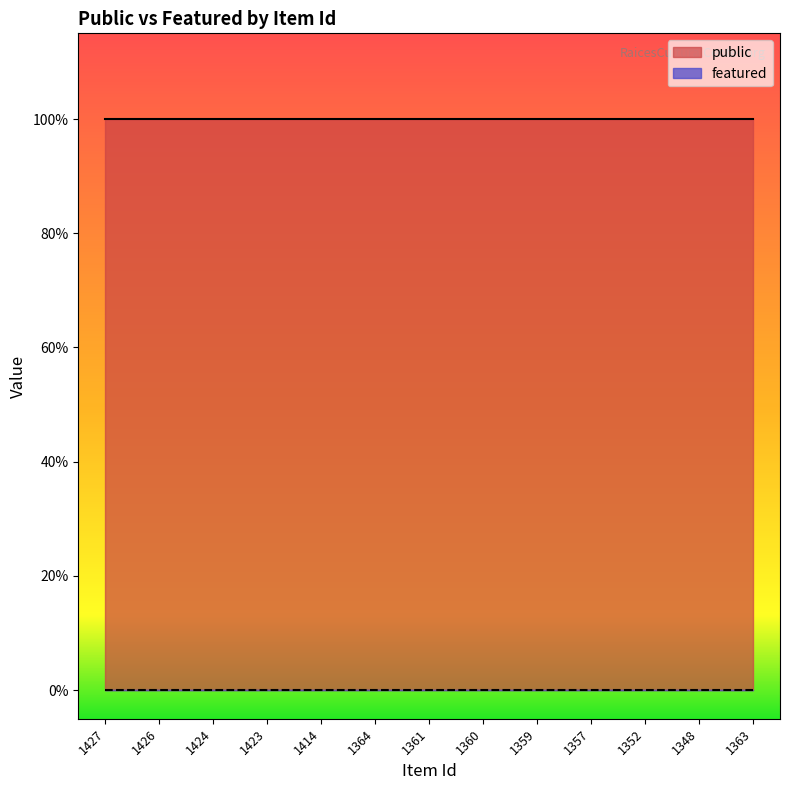

Which series has the largest total across all categories?

public